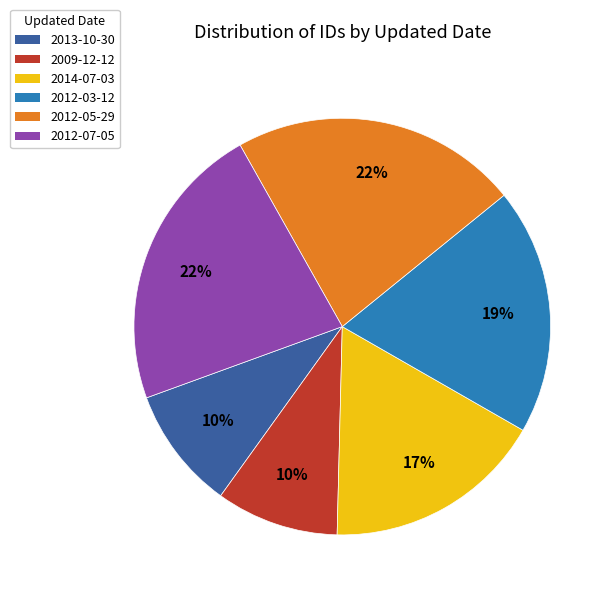

To the nearest percent, what is the combined percentage of 2009-12-12 and 2012-07-05?

32%